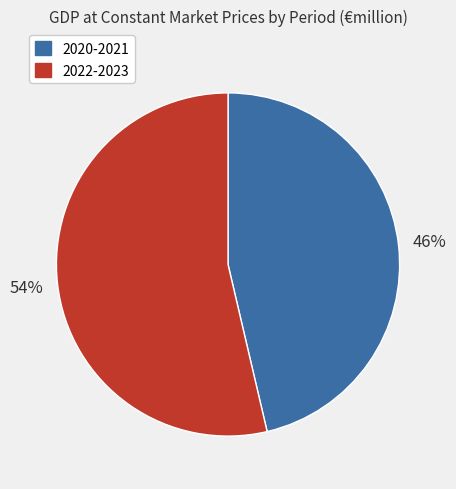

To the nearest percent, what is the average slice percentage?

50%